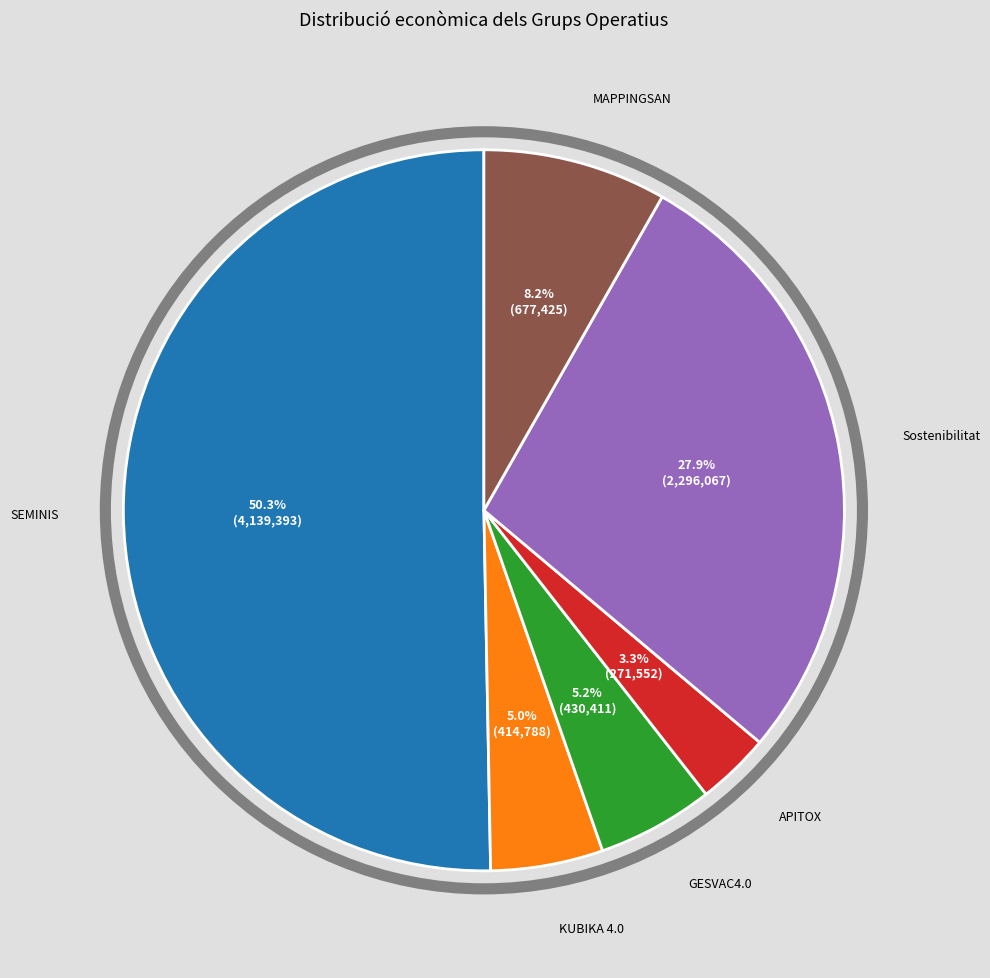

Which has a higher value, APITOX or KUBIKA 4.0?

KUBIKA 4.0